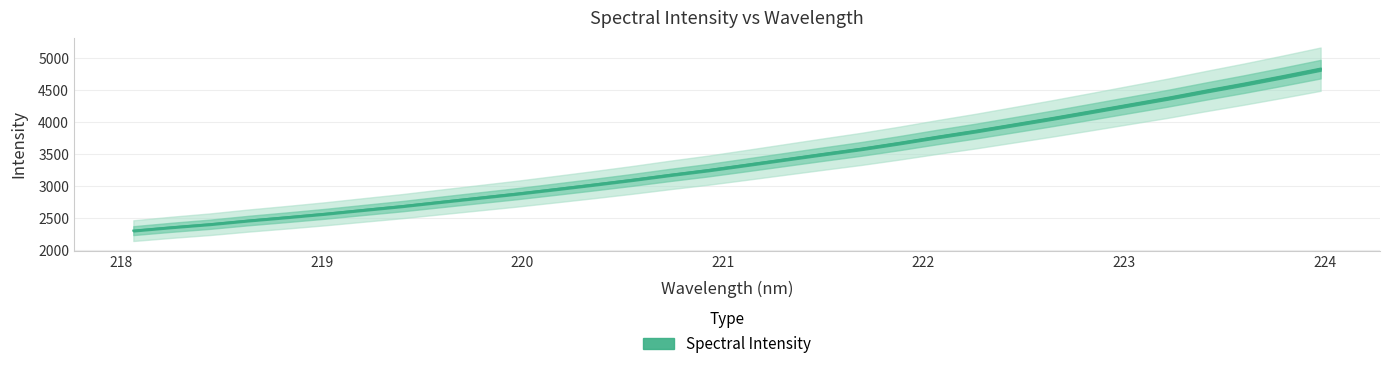

Read the value at 218.6332.

2467.1